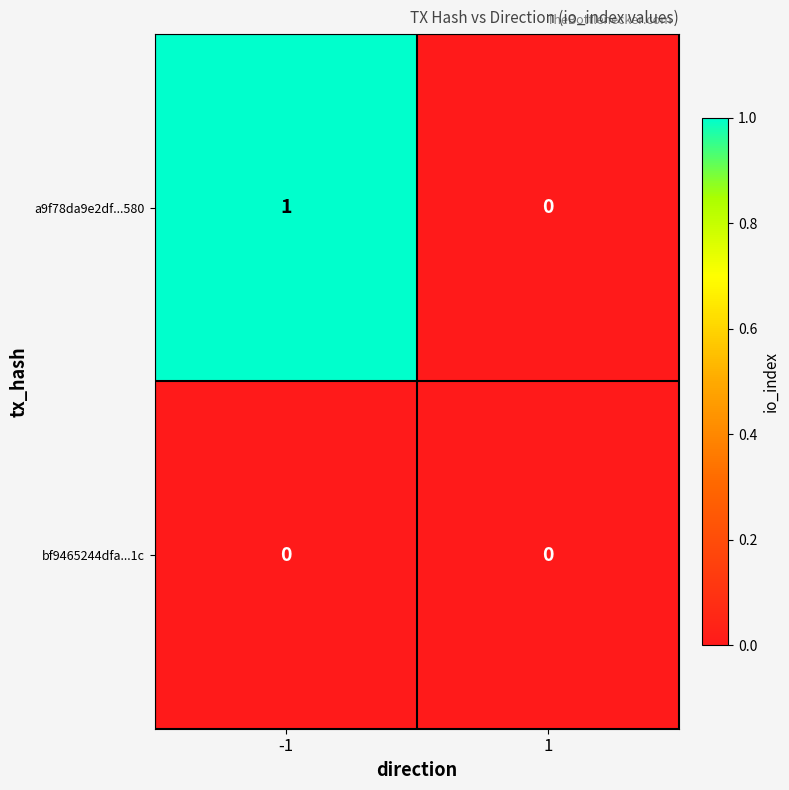

Which series has the widest spread of values?

a9f78da9e2df...580